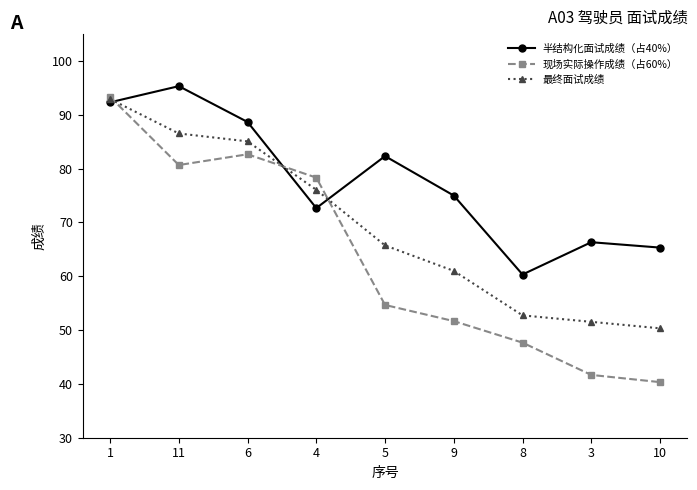

True or false: 现场实际操作成绩（占60%） has a value of 43.1 at 6.

False